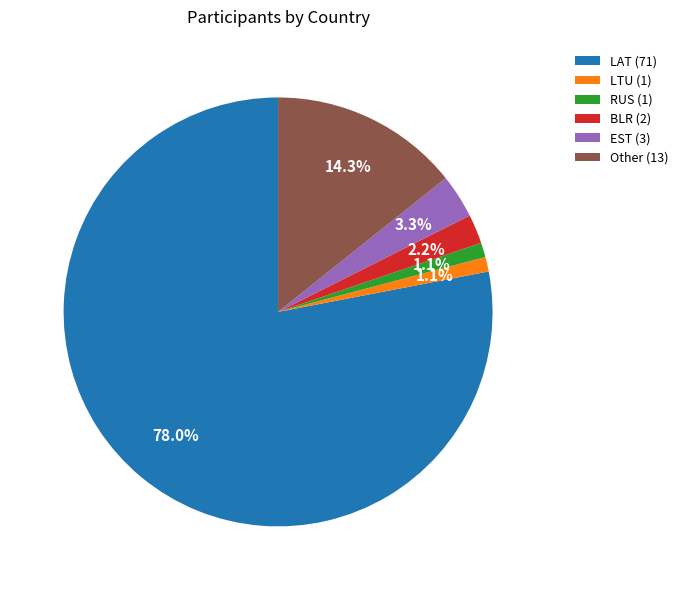

Which has a higher value, LTU (1) or EST (3)?

EST (3)